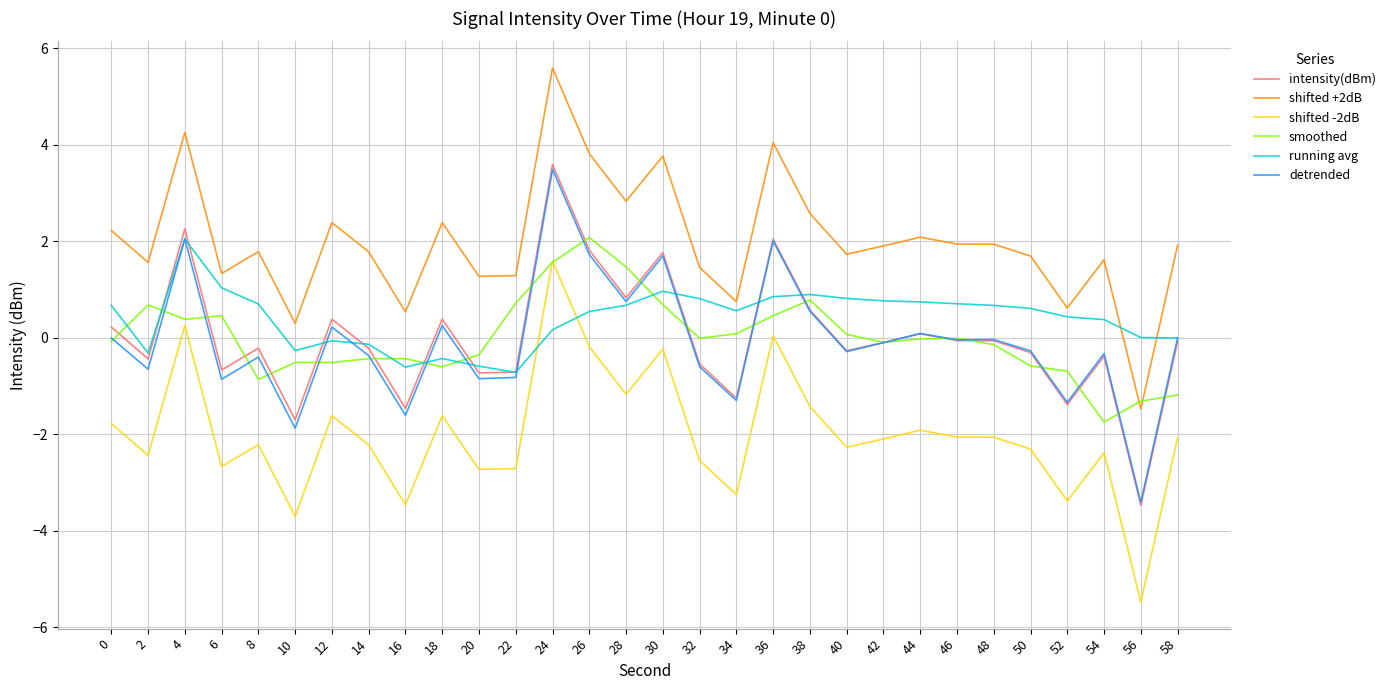

What is the difference between the maximum and second lowest values in the detrended series?

5.4